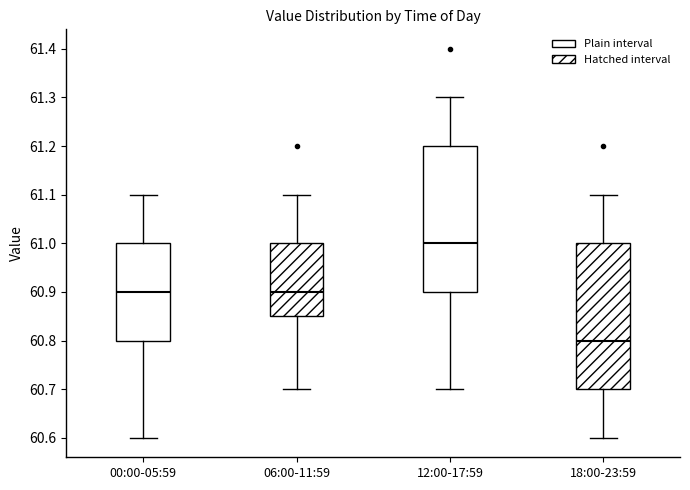

Where is the lower edge of the box for 06:00-11:59 on the y-axis? The values are not printed on the chart, so give them approximately, as read against the axis.

60.85